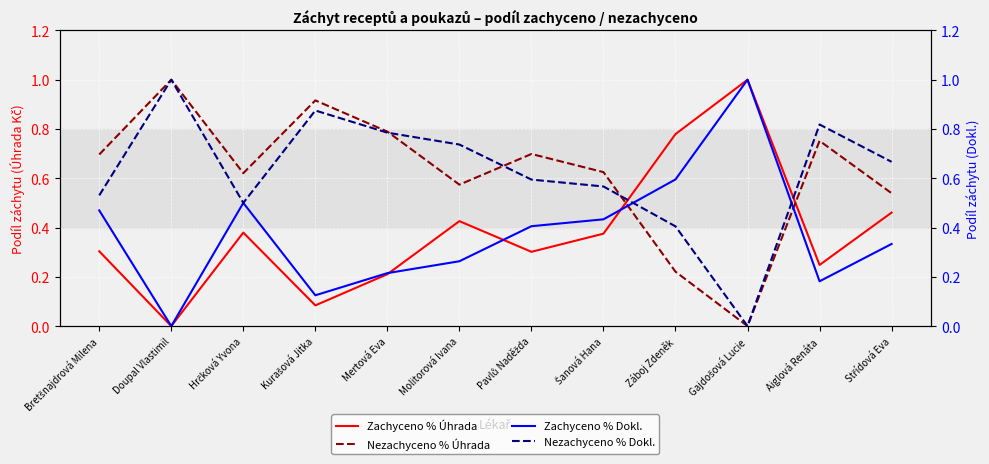

Rank the series by their maximum value, from lowest to highest.

Zachyceno % Úhrada, Nezachyceno % Úhrada, Zachyceno % Dokl., Nezachyceno % Dokl.